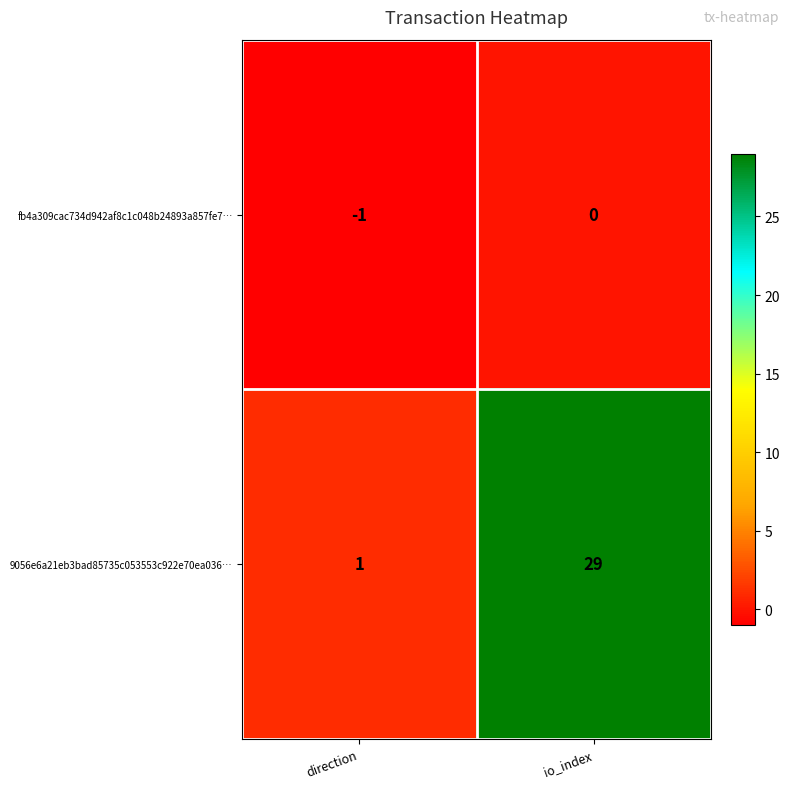

Rank the series by their maximum value, from lowest to highest.

fb4a309cac734d942af8c1c048b24893a857fe7…, 9056e6a21eb3bad85735c053553c922e70ea036…